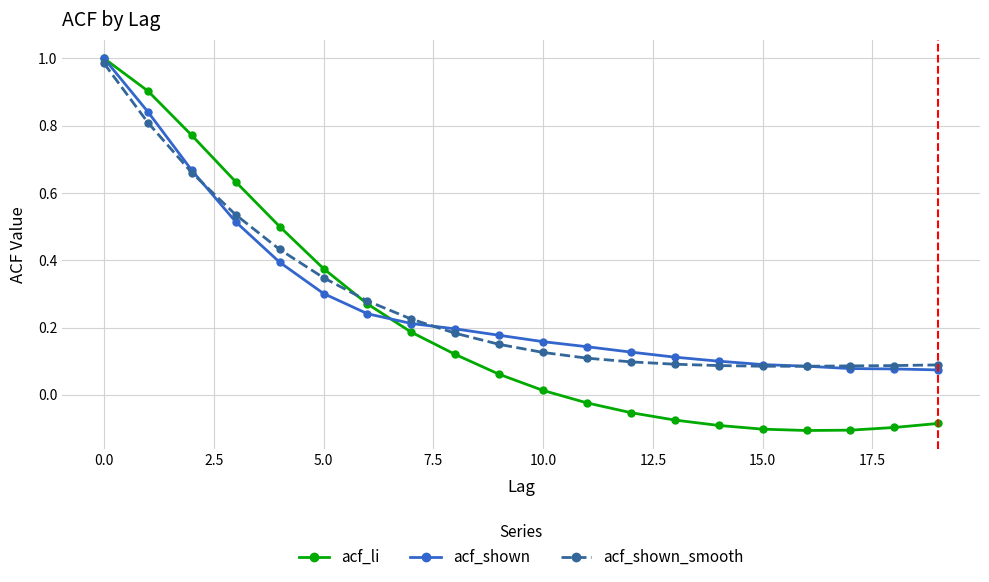

At how many categories does at least one series exceed 0?

20